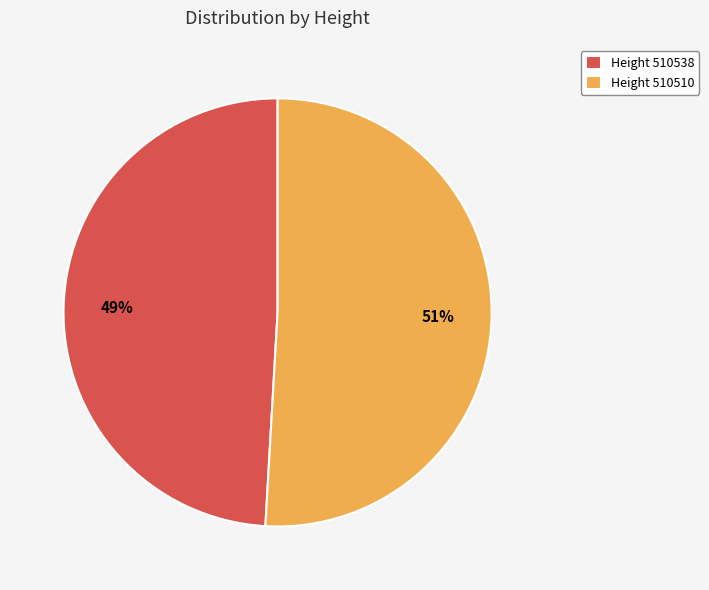

What is the majority slice?

Height 510510